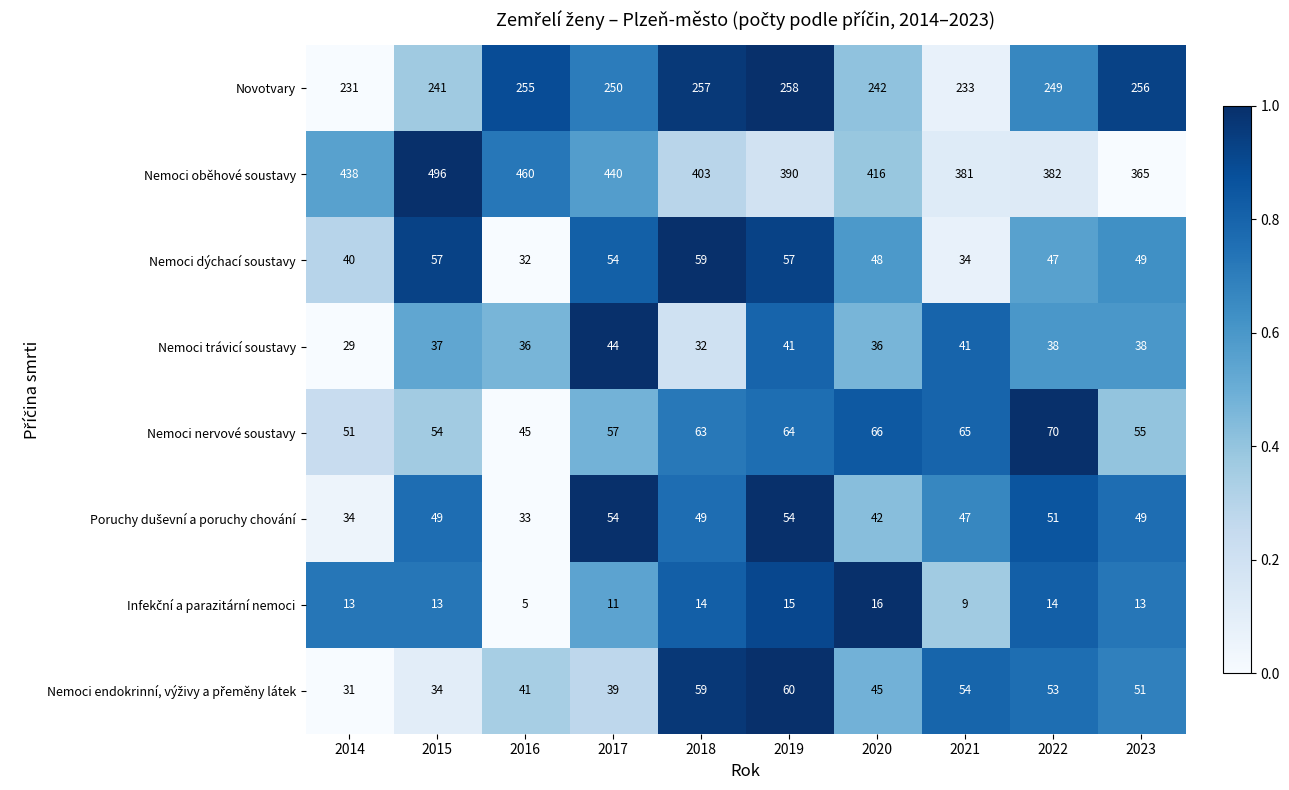

The value of Nemoci trávicí soustavy at 2021 is 68. True or false?

False